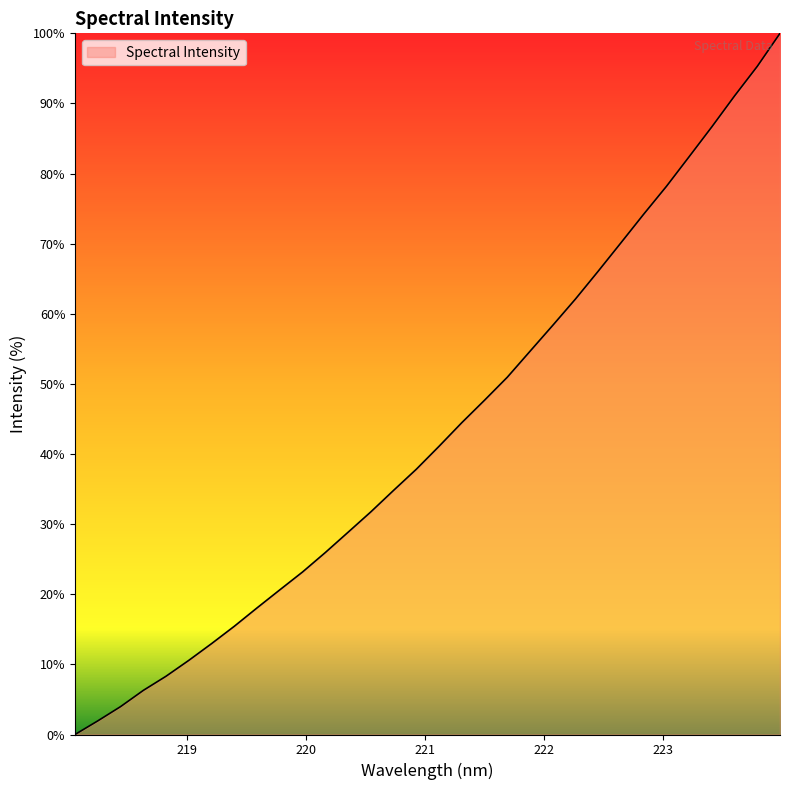

What is the greatest value displayed?

100.0